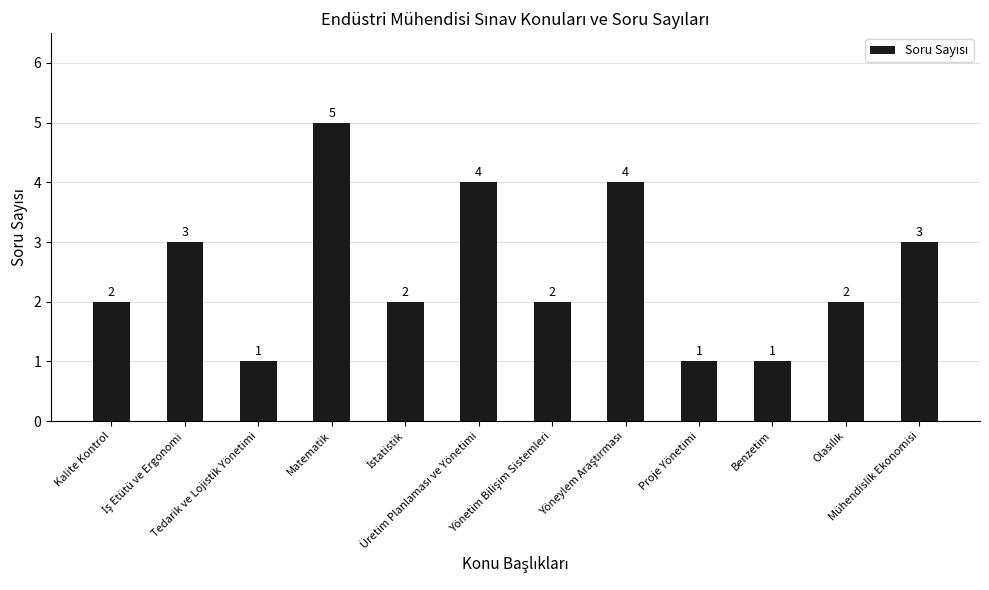

What is the greatest value displayed?

5